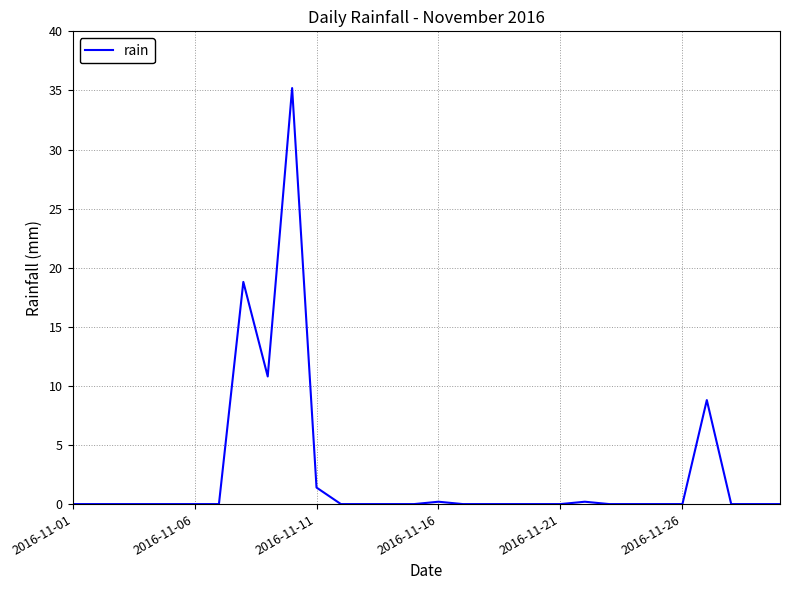

What is the difference between the maximum and minimum values?

35.2